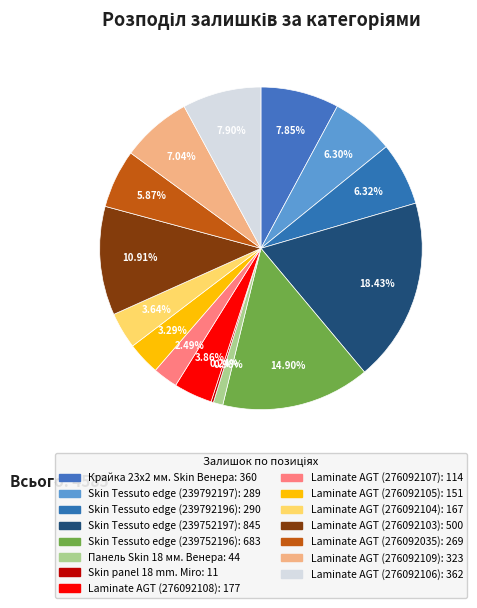

What is the ratio of the value at Laminate AGT (276092106) to the value at Laminate AGT (276092109)?

1.1